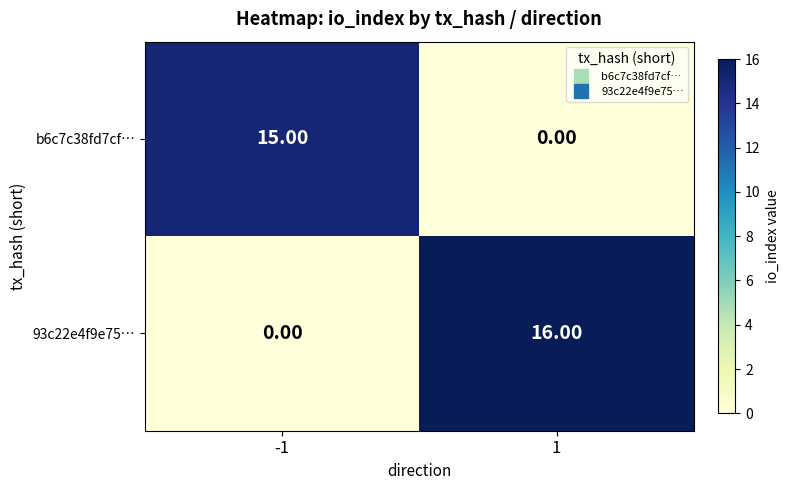

Which series changed the most between -1 and 1?

93c22e4f9e75…